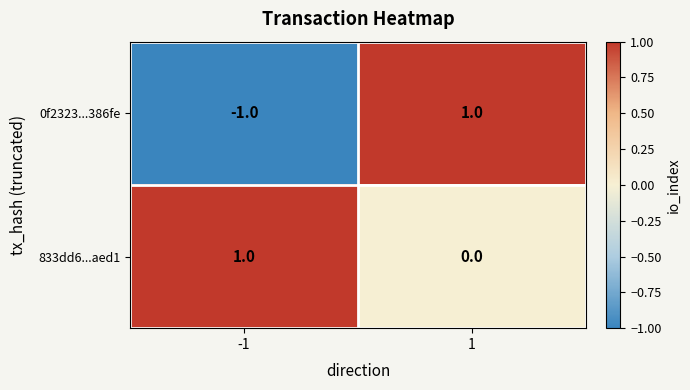

Is it true that 833dd6...aed1 equals 0 at 1?

True